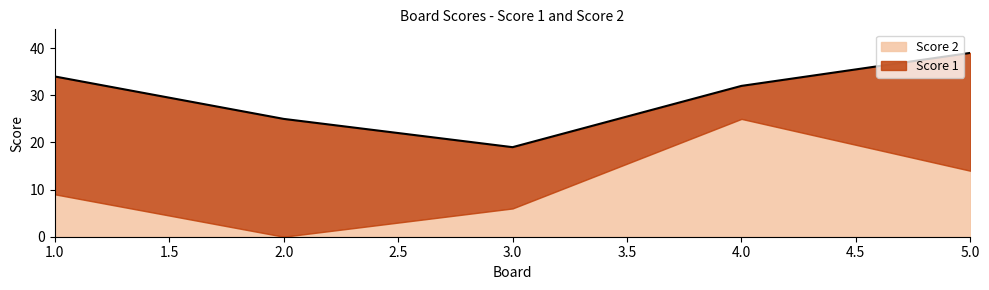

At which label is Score 1 closest to 16?

3